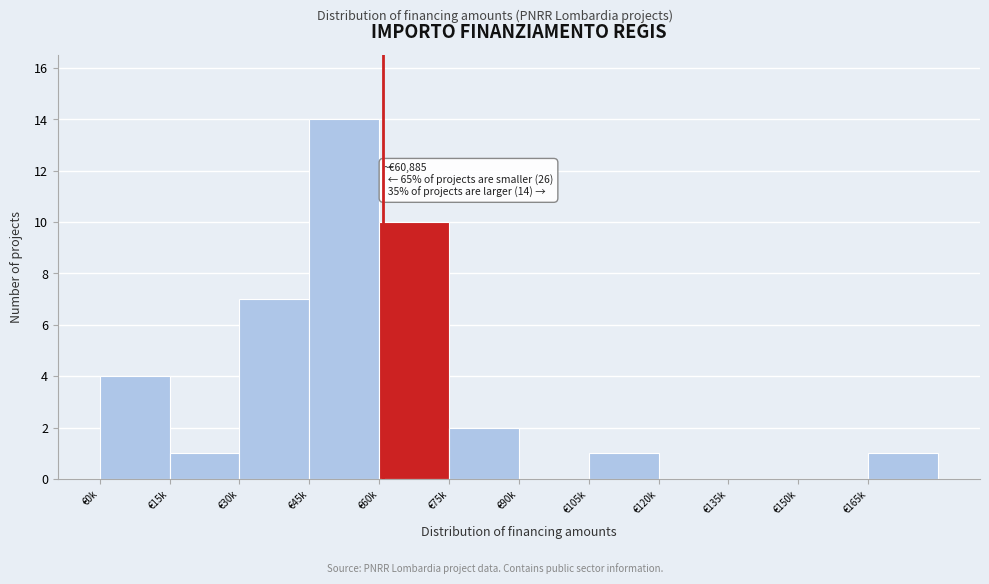

Reading left to right, extract all data points from this chart.

€0k=4	€15k=1	€30k=7	€45k=14	€60k=10	€75k=2	€90k=0	€105k=1	€120k=0	€135k=0	€150k=0	€165k=1